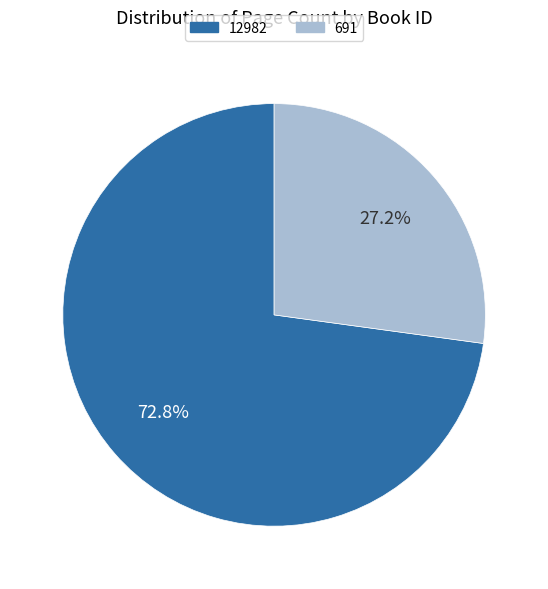

Rank the categories by value from highest to lowest.

12982, 691